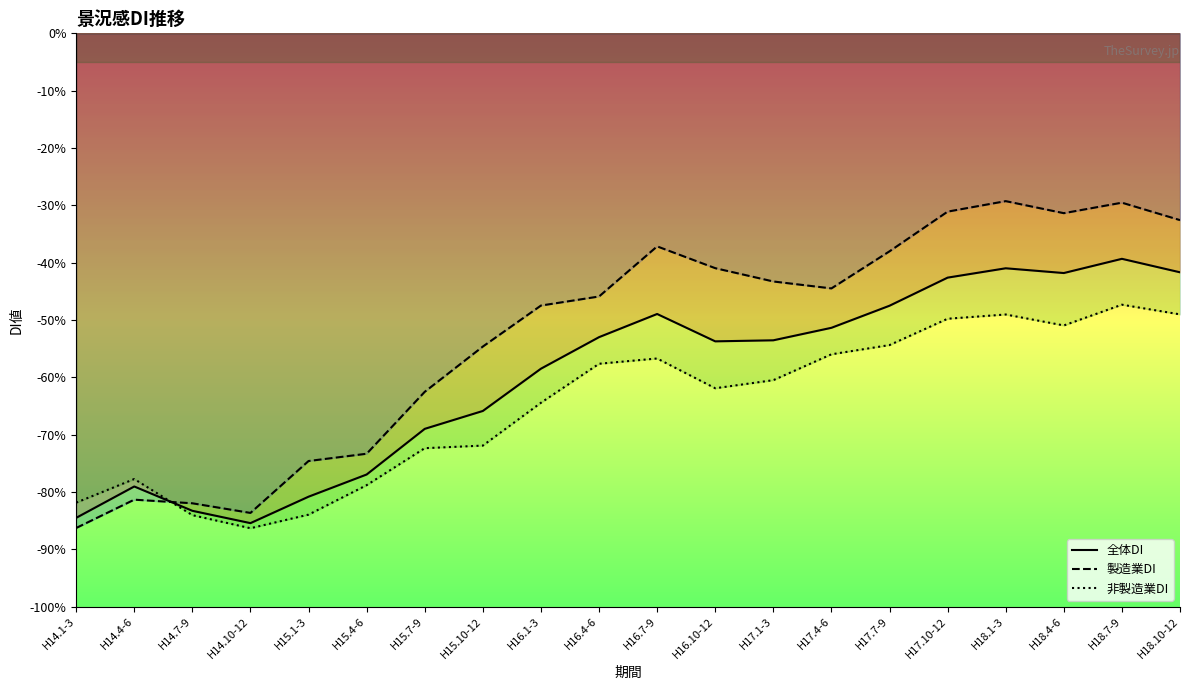

What is the label of the 8th point from the left?

H15.10-12